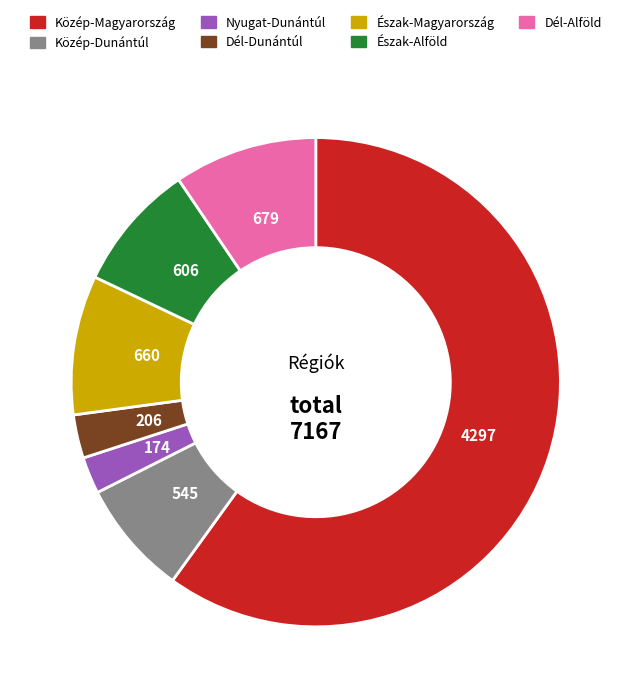

Is there a majority slice in this chart?

Yes